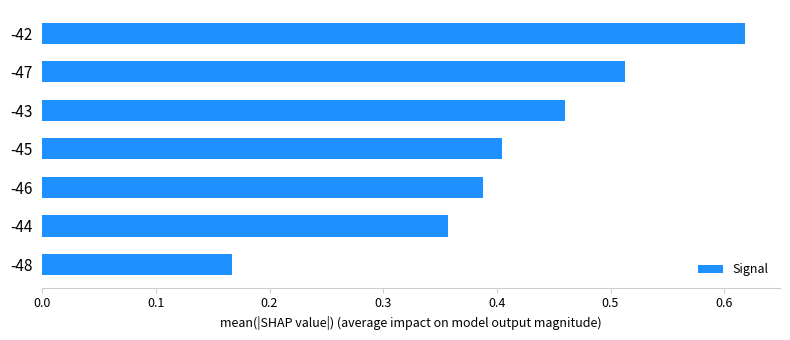

Which has a higher value, -46 or -43?

-43